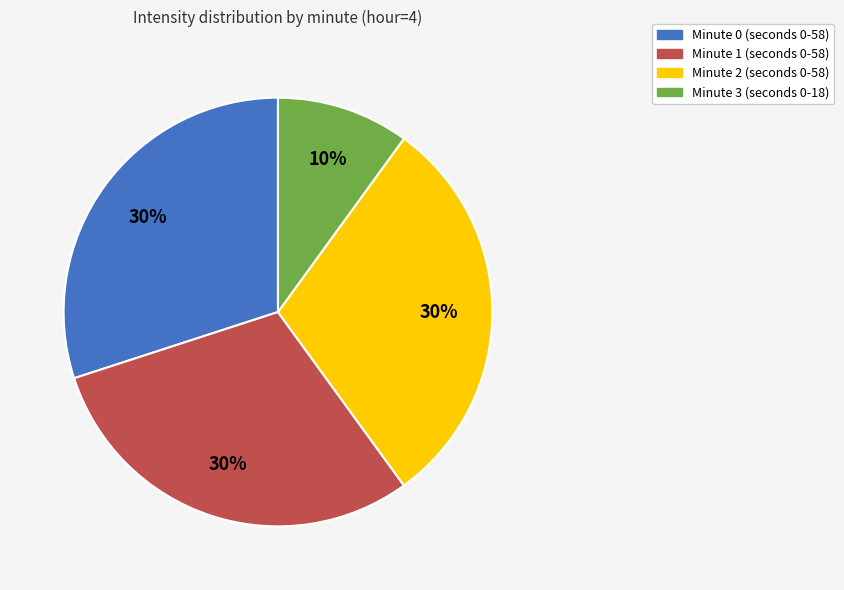

Between Minute 1 and Minute 3, which is larger?

Minute 1